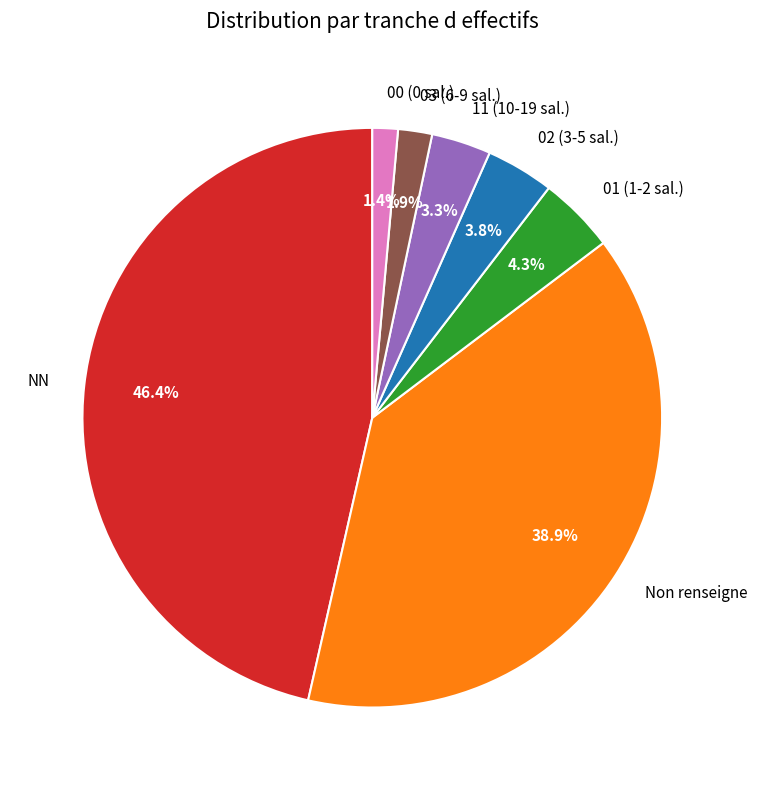

To the nearest percent, what is the difference between the largest and smallest slice percentages?

45%